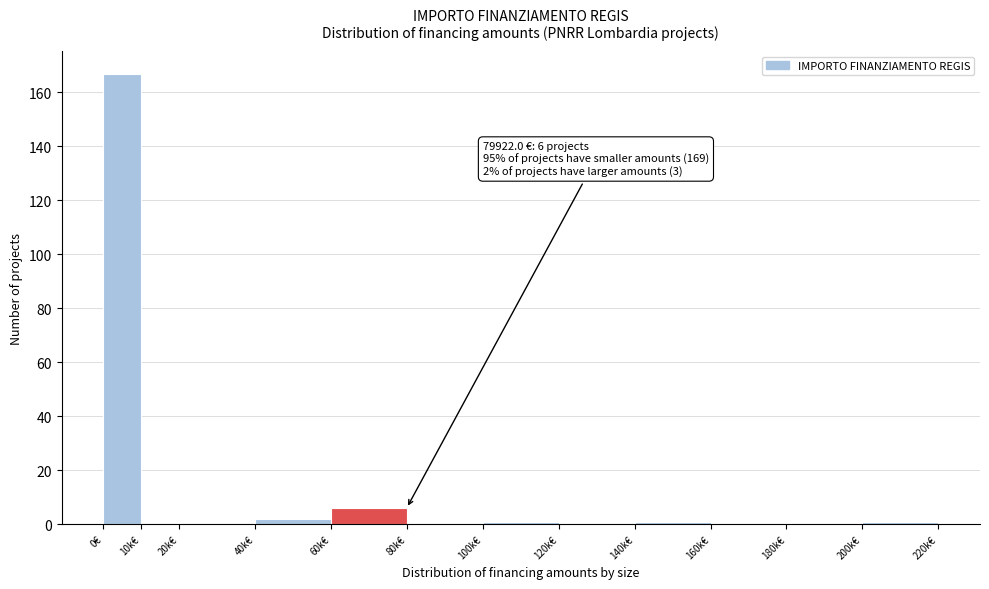

Reading left to right, list all the values displayed in this chart.

0€=167	10k€=0	20k€=0	40k€=2	60k€=6	80k€=0	100k€=1	120k€=0	140k€=1	160k€=0	180k€=0	200k€=1